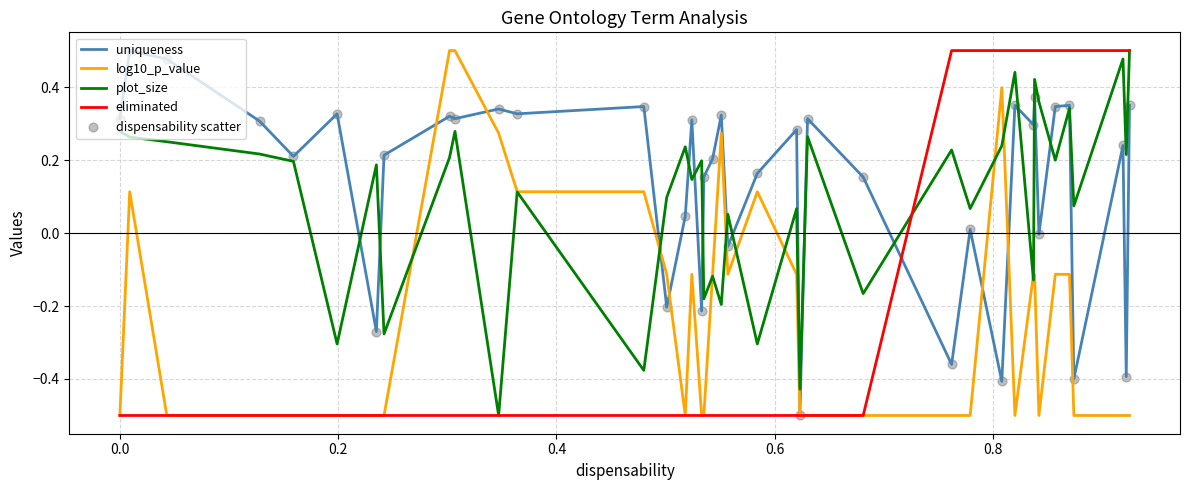

Which series has the largest total across all categories?

uniqueness